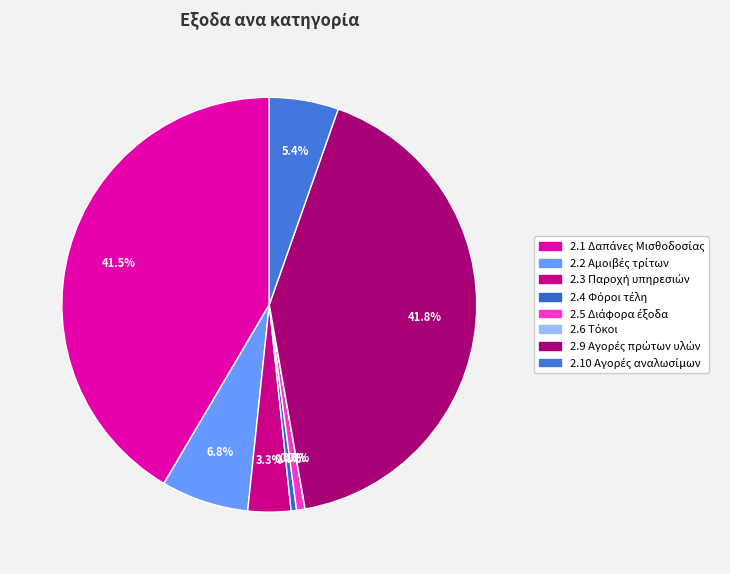

How many slices are in this pie chart?

8